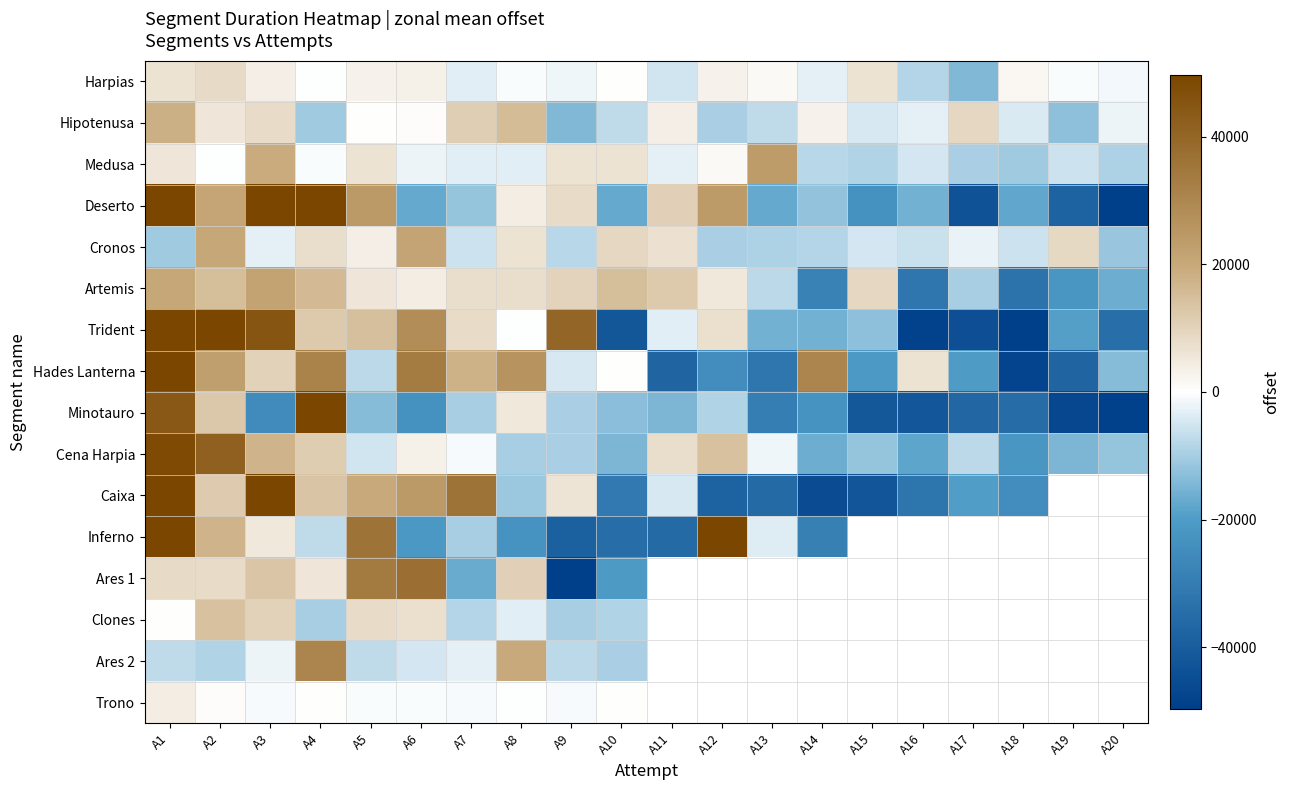

True or false: Cena Harpia has a value of -14624.5 at A10.

True